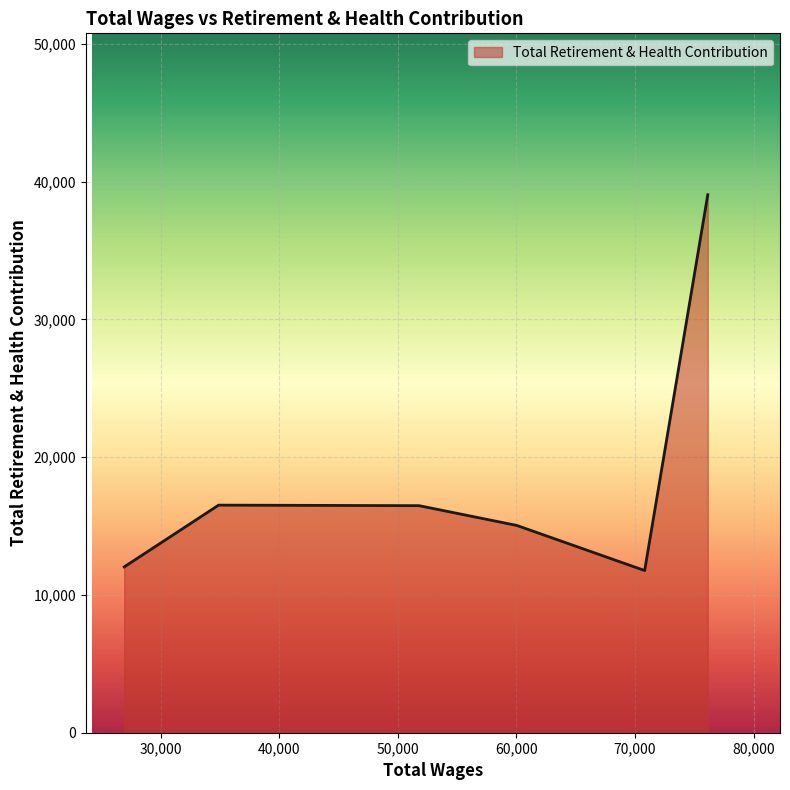

What is the difference between the second highest and second lowest values?

4483